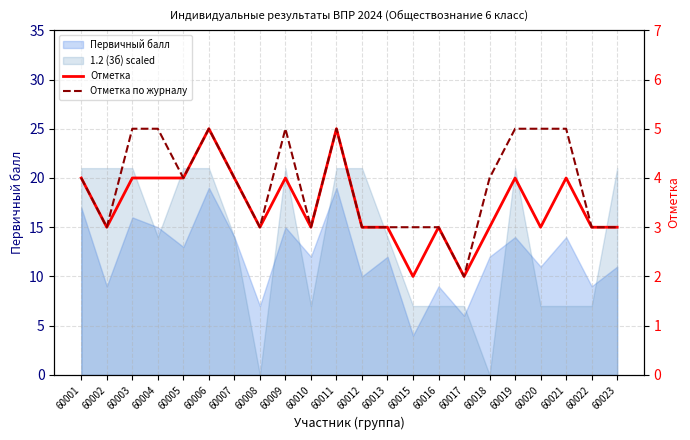

What is the lowest value of the Отметка по журналу series?

2